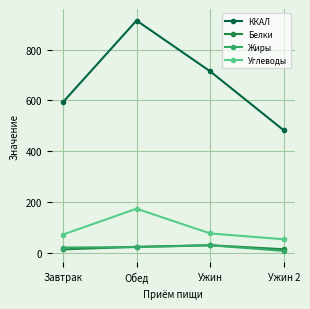

How many lines are shown in the chart?

4